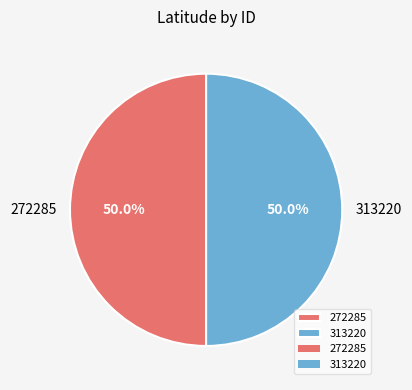

To the nearest percent, what is the average slice percentage?

50%